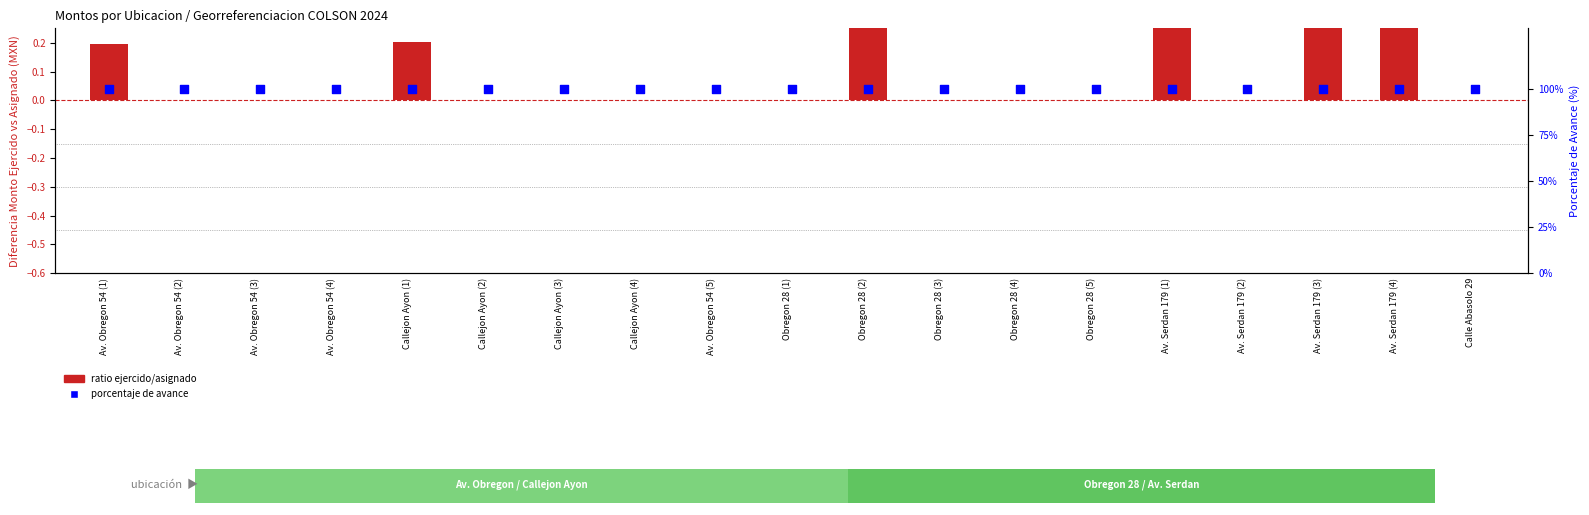

Which series reaches the minimum Y coordinate?

ratio ejercido/asignado